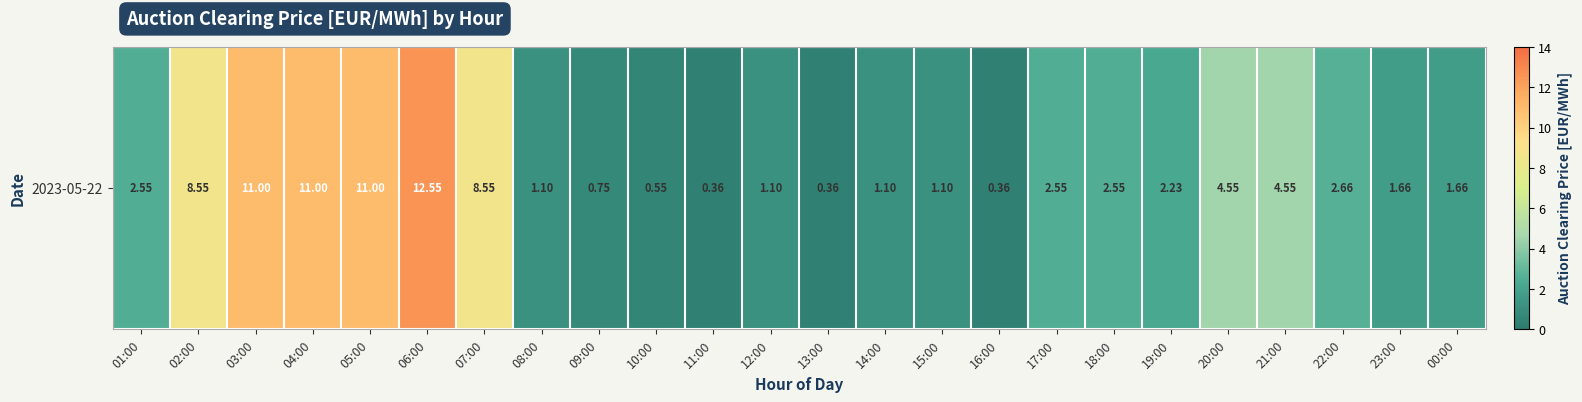

Rank the categories by value from highest to lowest.

06:00, 03:00, 04:00, 05:00, 02:00, 07:00, 20:00, 21:00, 22:00, 01:00, 17:00, 18:00, 19:00, 23:00, 00:00, 08:00, 12:00, 14:00, 15:00, 09:00, 10:00, 11:00, 13:00, 16:00